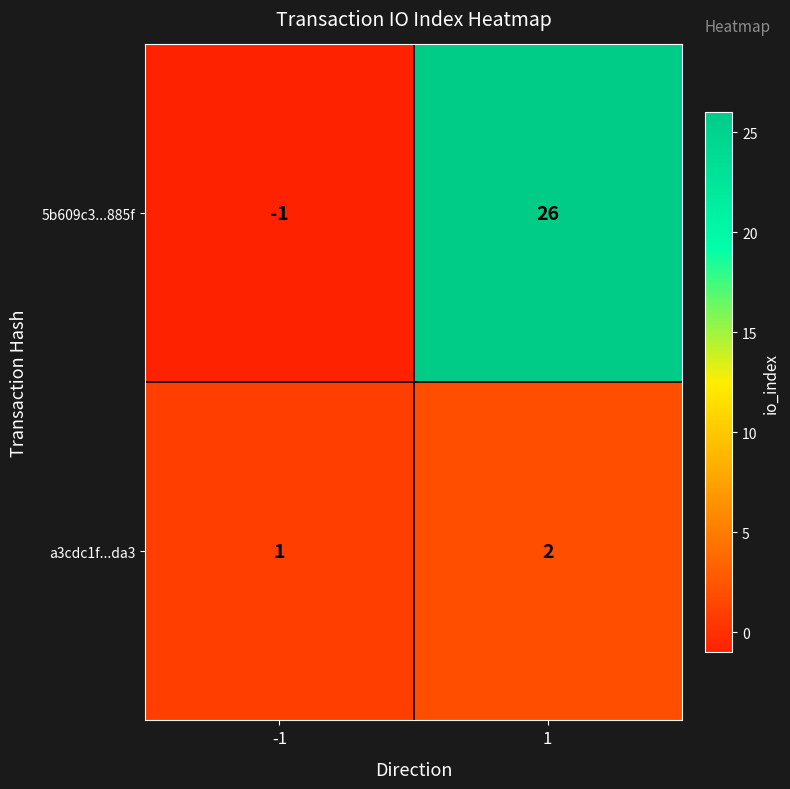

List the labels in order of 5b609c3...885f value, smallest first.

-1, 1